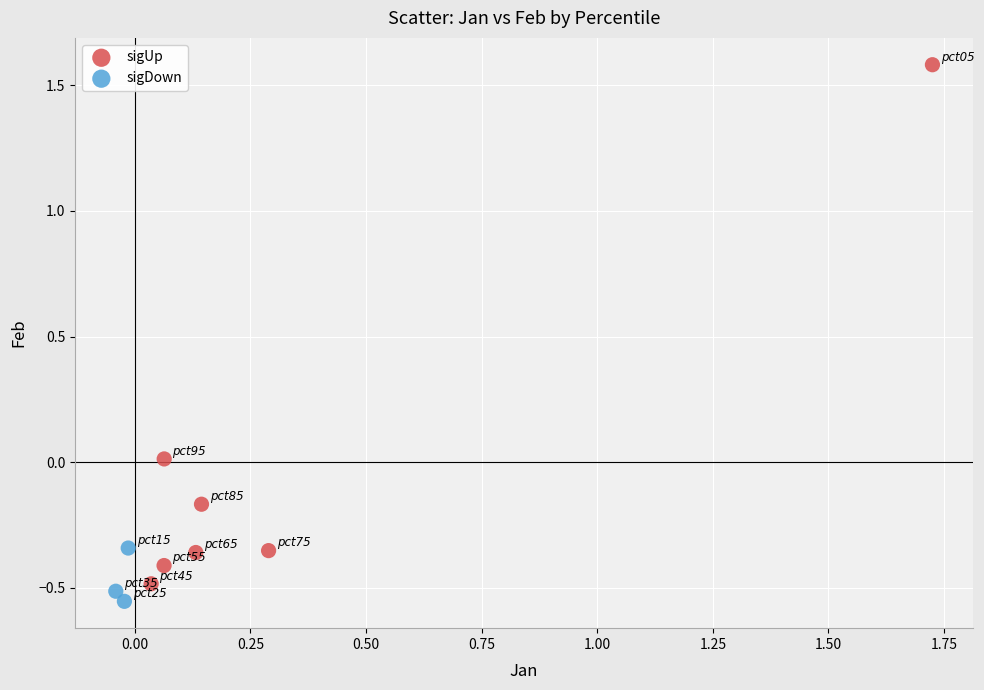

Which series has the widest spread of Y values?

sigUp